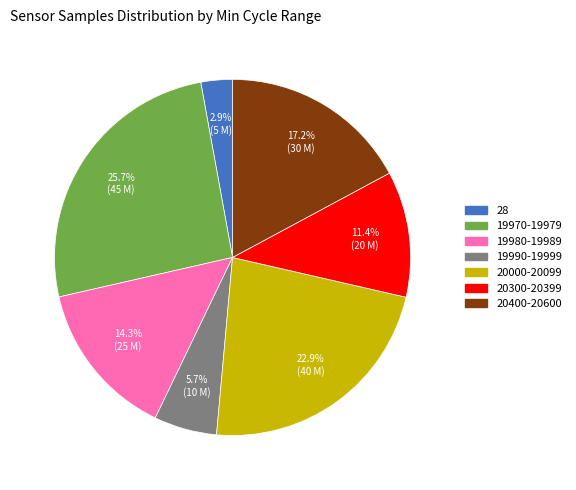

How many slices are in this pie chart?

7